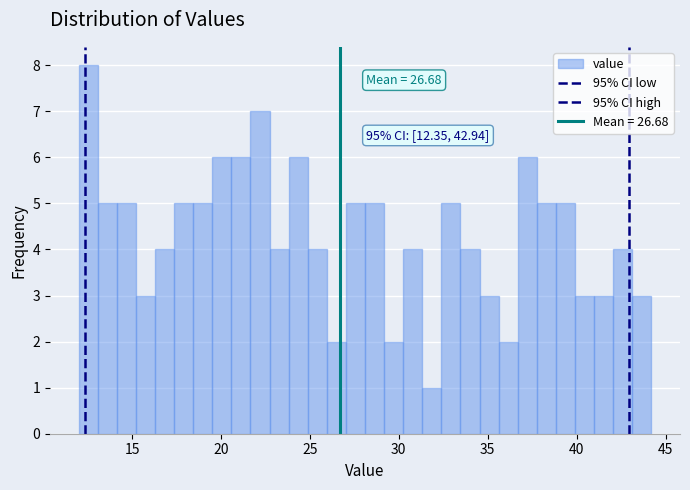

Read against the x-axis, roughly where is the centre of the tallest bar?

12.5